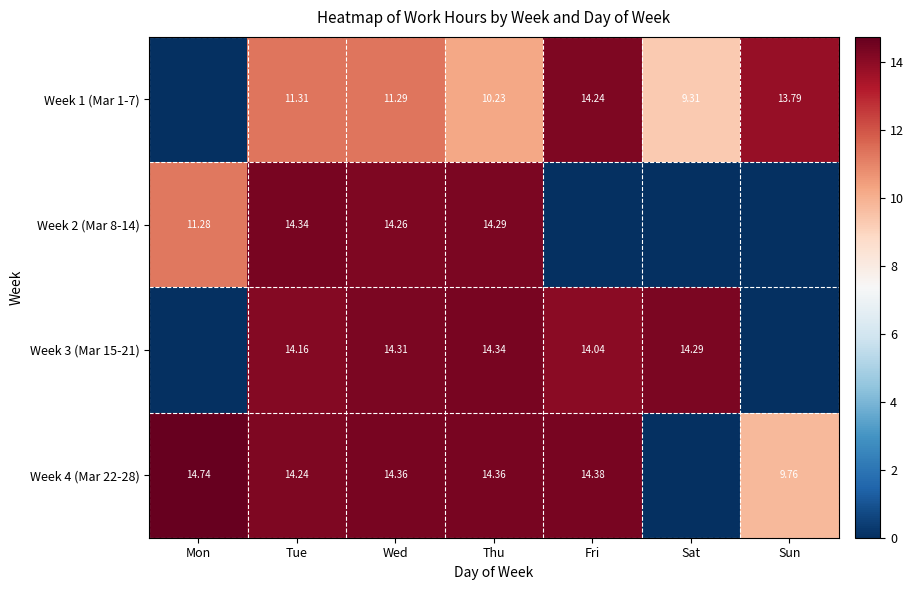

At which label does Week 2 (Mar 8-14) reach its peak?

Tue